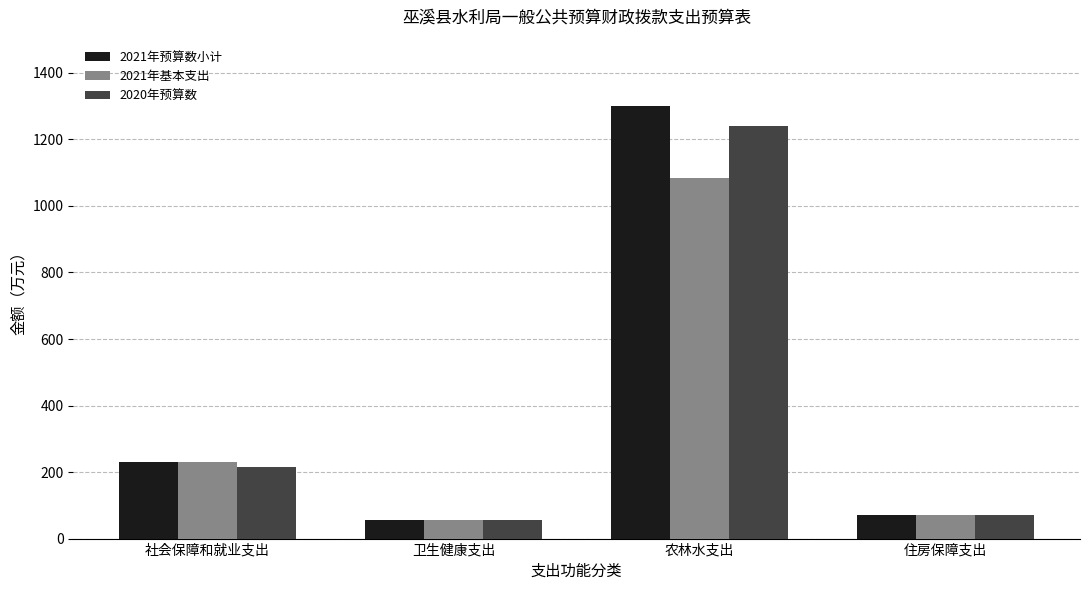

At which label does 2021年预算数小计 first exceed 230?

社会保障和就业支出